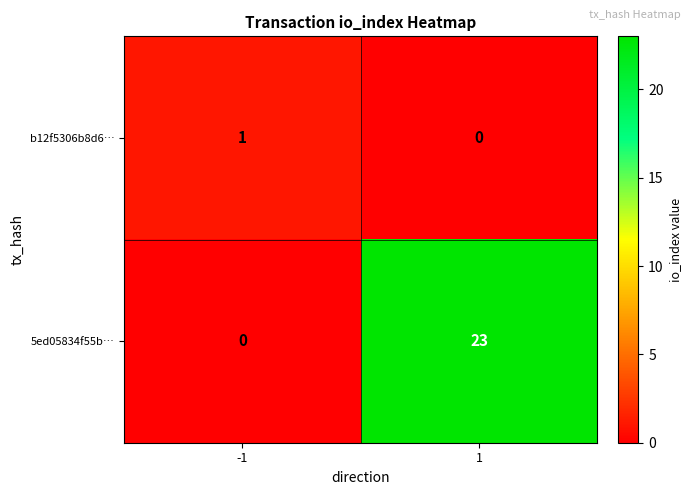

List the series in order of their peak value, lowest first.

b12f5306b8d6…, 5ed05834f55b…